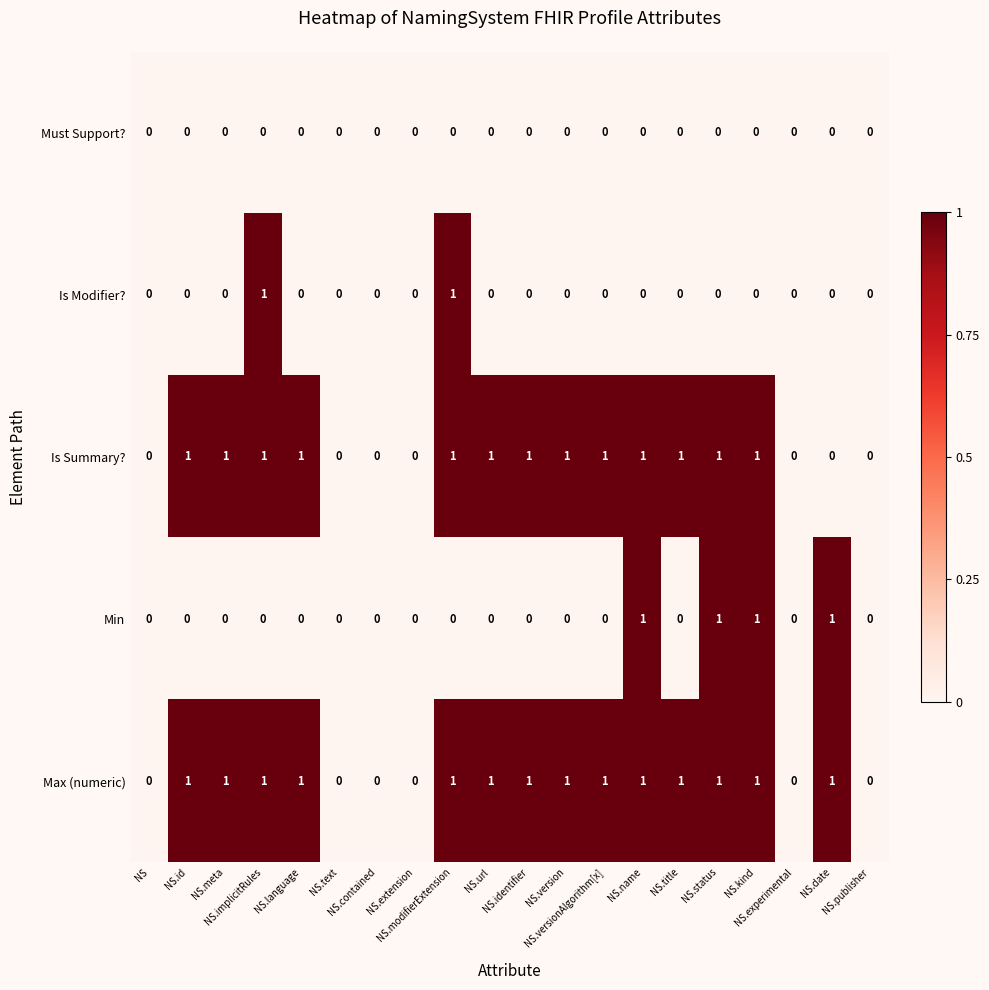

Count the Is Summary? values in the range 0 to 1.

20